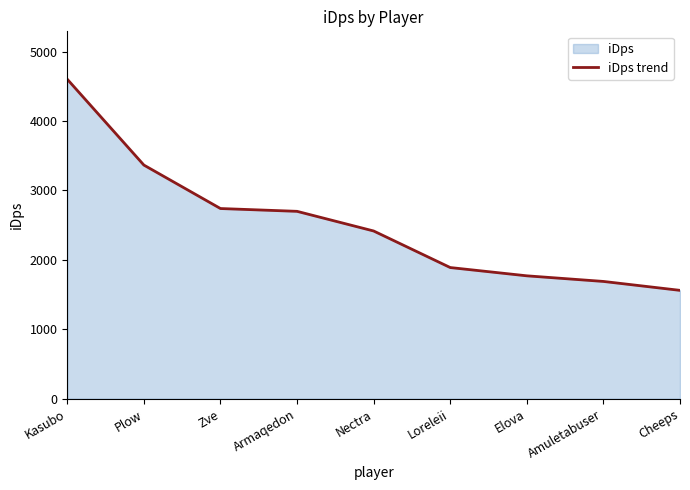

How many values are below 2415?

4